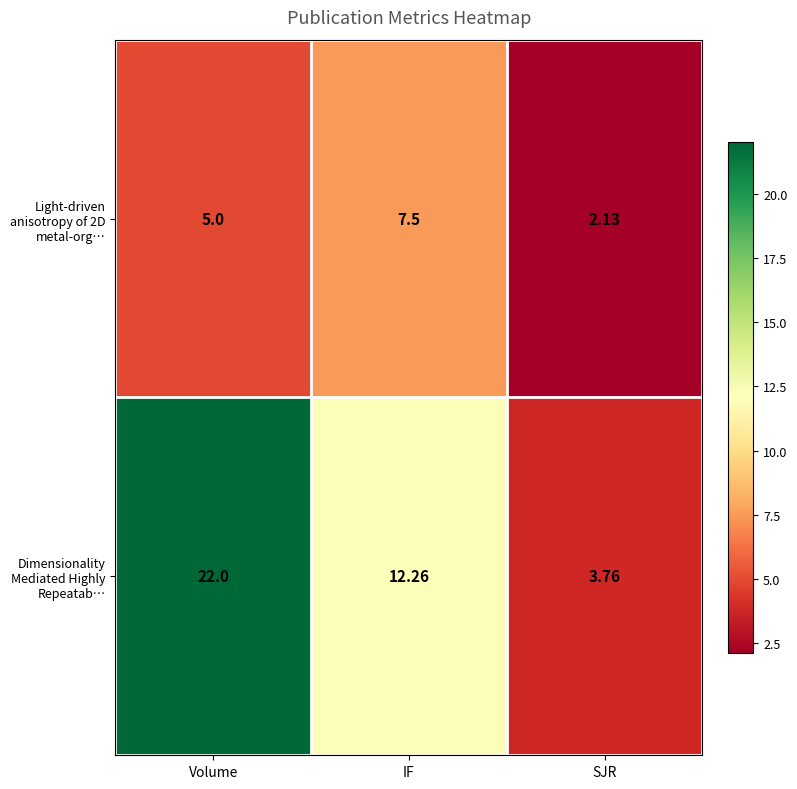

Which category has the highest value across all series?

Volume